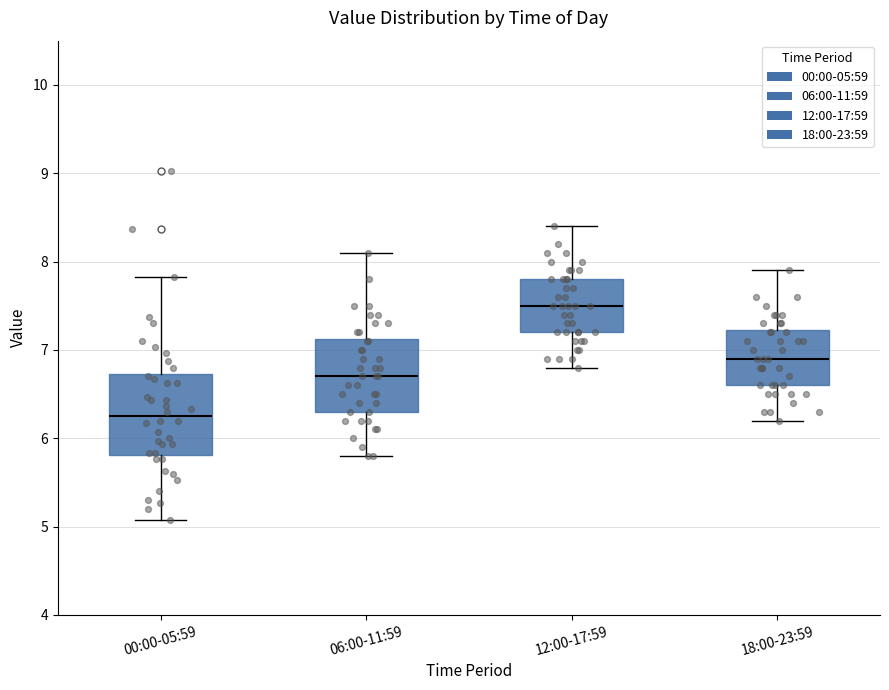

Reading left to right, read every box against the y-axis: the position of its median line, the range the box covers, and the ends of its whiskers. The values are not printed on the chart, so give them approximately, as read against the axis.

00:00-05:59: median 6.3, box 5.8 to 6.7, whiskers 5.1 to 7.8
06:00-11:59: median 6.7, box 6.3 to 7.1, whiskers 5.8 to 8.1
12:00-17:59: median 7.5, box 7.2 to 7.8, whiskers 6.8 to 8.4
18:00-23:59: median 6.9, box 6.6 to 7.2, whiskers 6.2 to 7.9